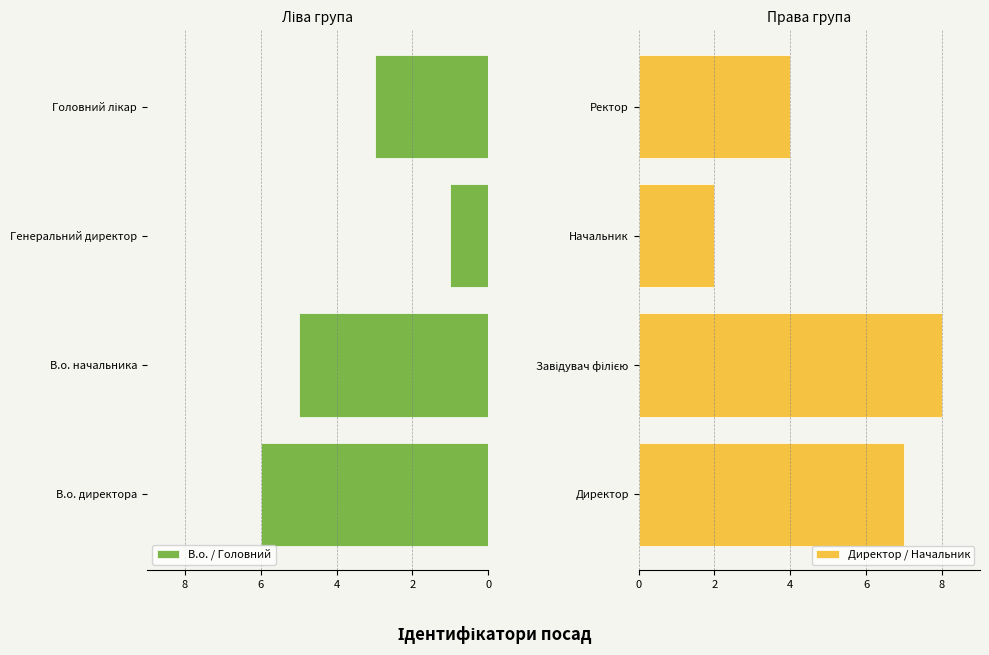

What is the highest value of the Директор / Начальник series?

8